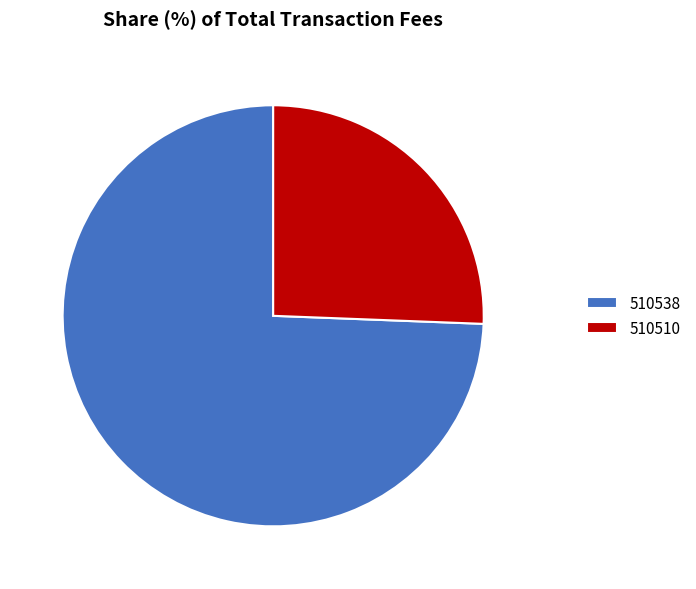

Is there a majority slice in this chart?

Yes